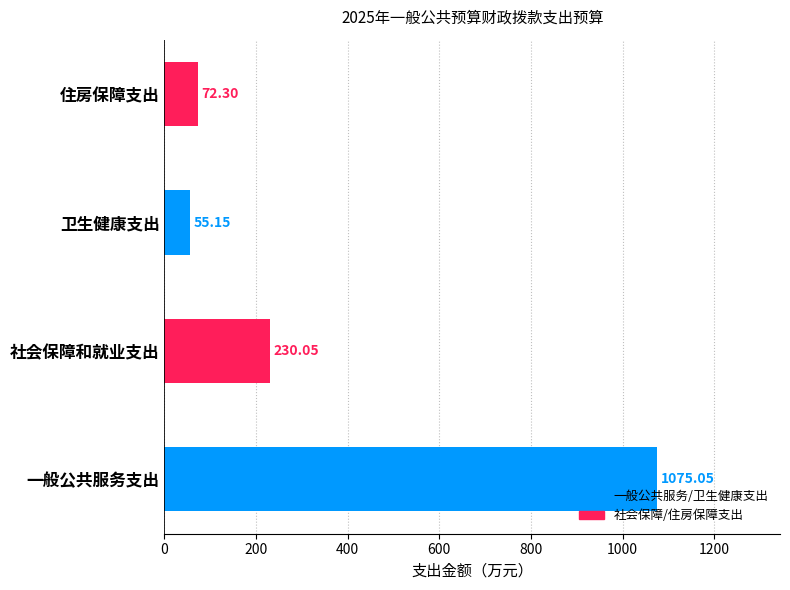

Which has a higher value, 一般公共服务支出 or 住房保障支出?

一般公共服务支出